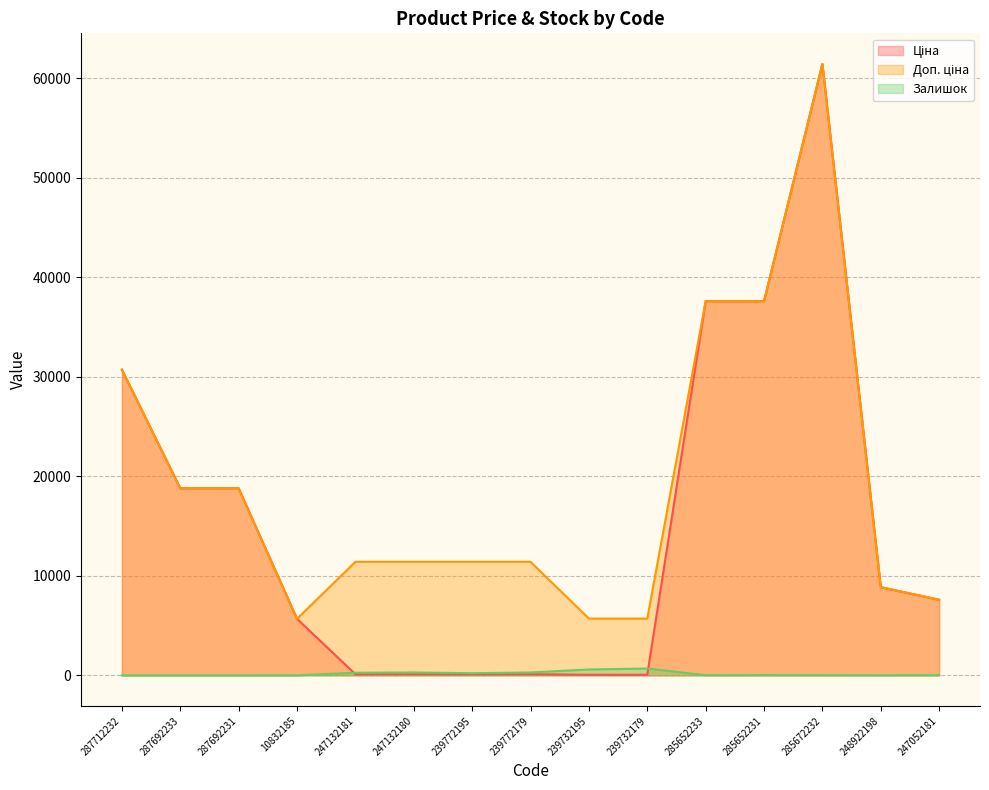

At which category does Залишок reach its first local peak?

247132180